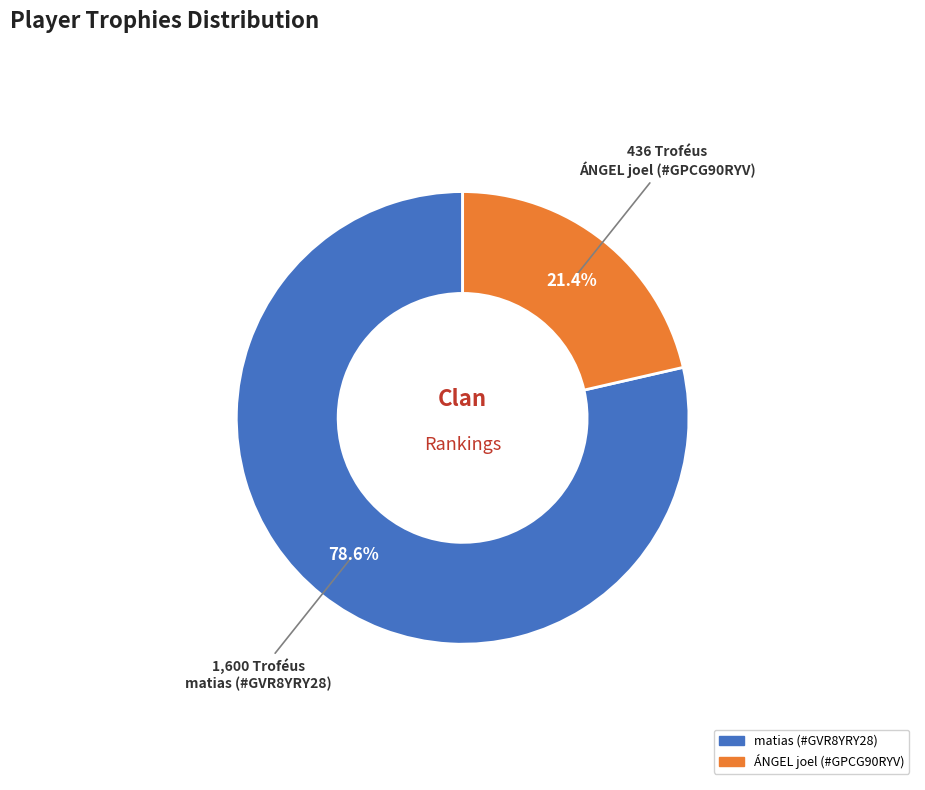

To the nearest percent, what portion does ÁNGEL joel (#GPCG90RYV) represent?

21%